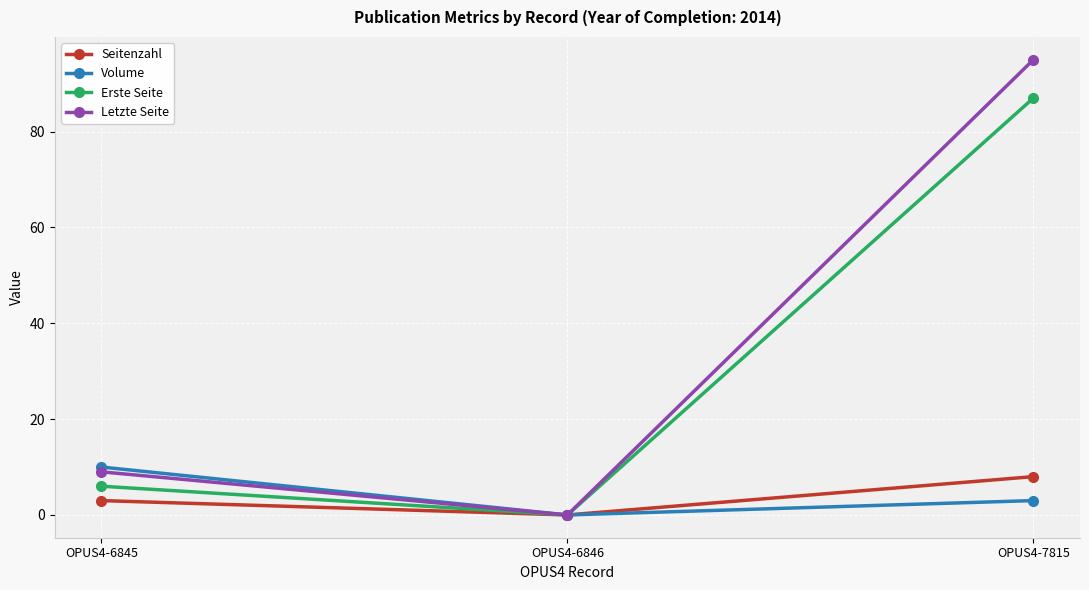

What is the difference between the Letzte Seite values at OPUS4-6846 and OPUS4-7815?

95